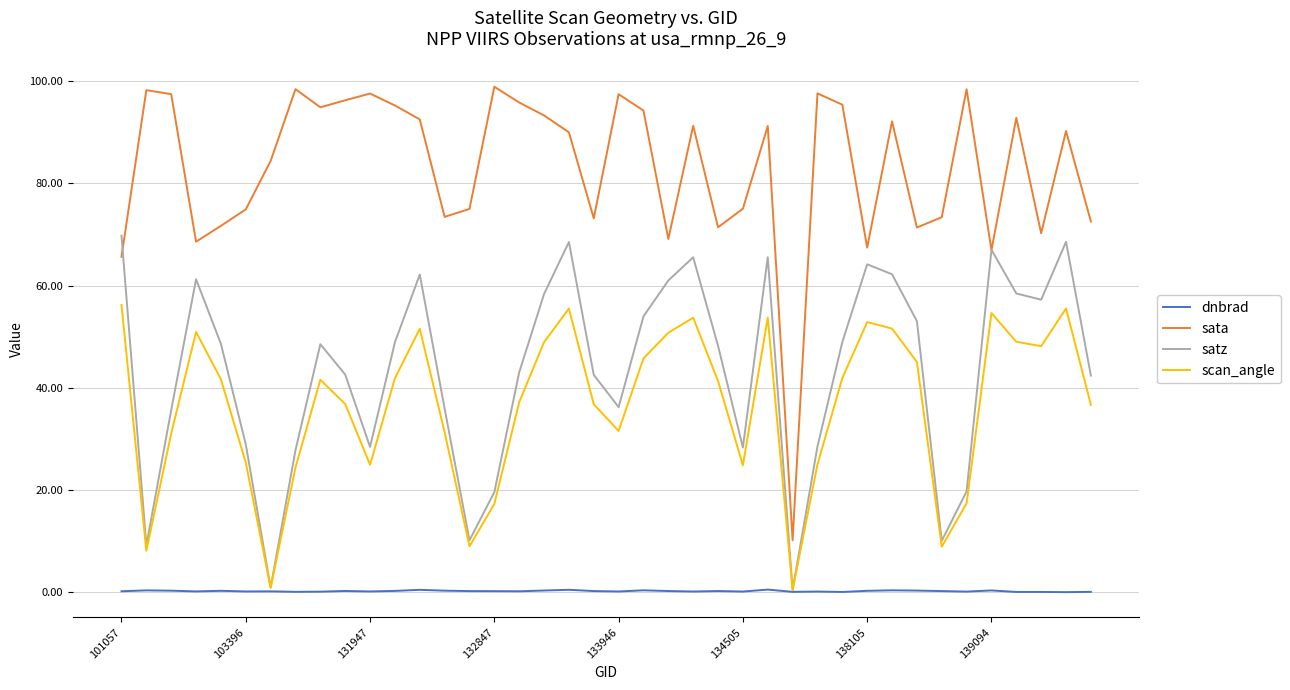

What is the minimum value for sata?

10.2